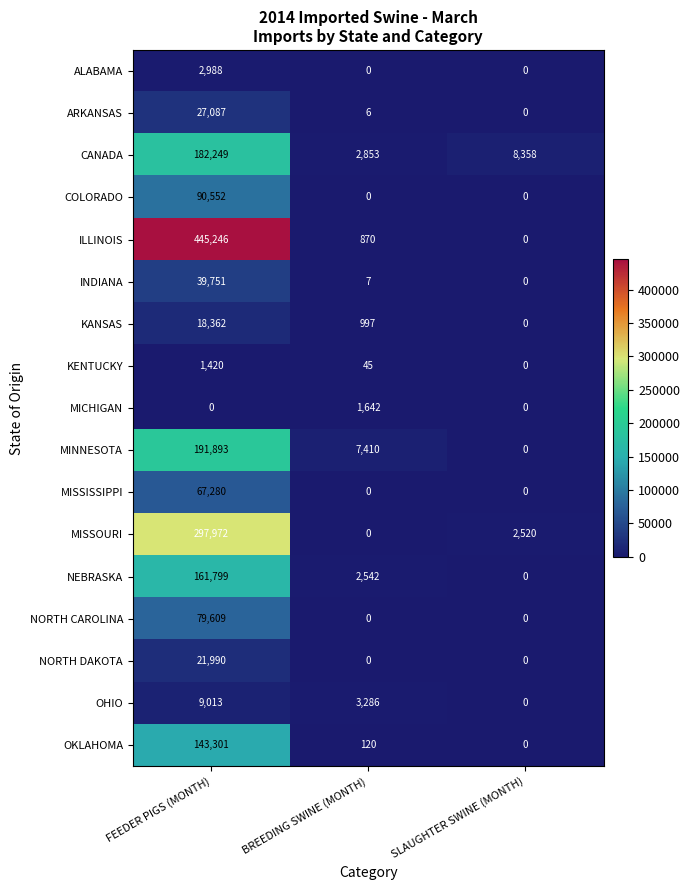

At which category does the chart reach its peak across all series?

FEEDER PIGS (MONTH)